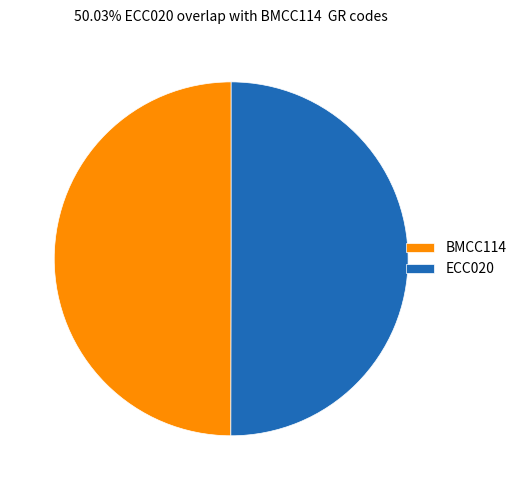

Approximately how many times larger is the value at BMCC114 compared to ECC020?

1.0